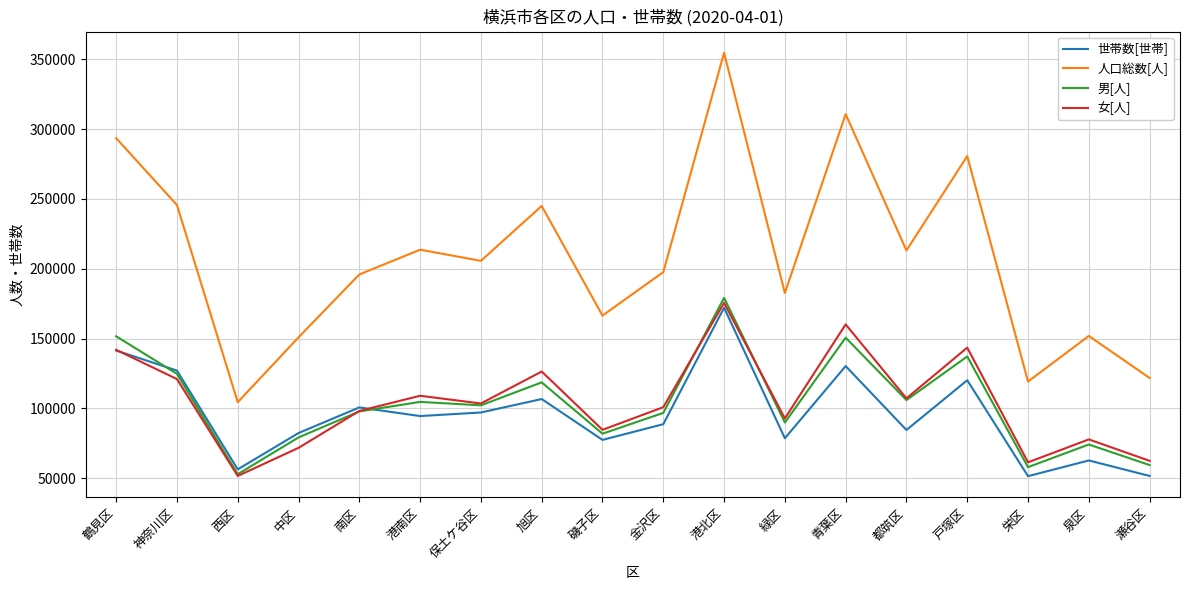

What is the difference between the 男[人] values at 港南区 and 泉区?

30519